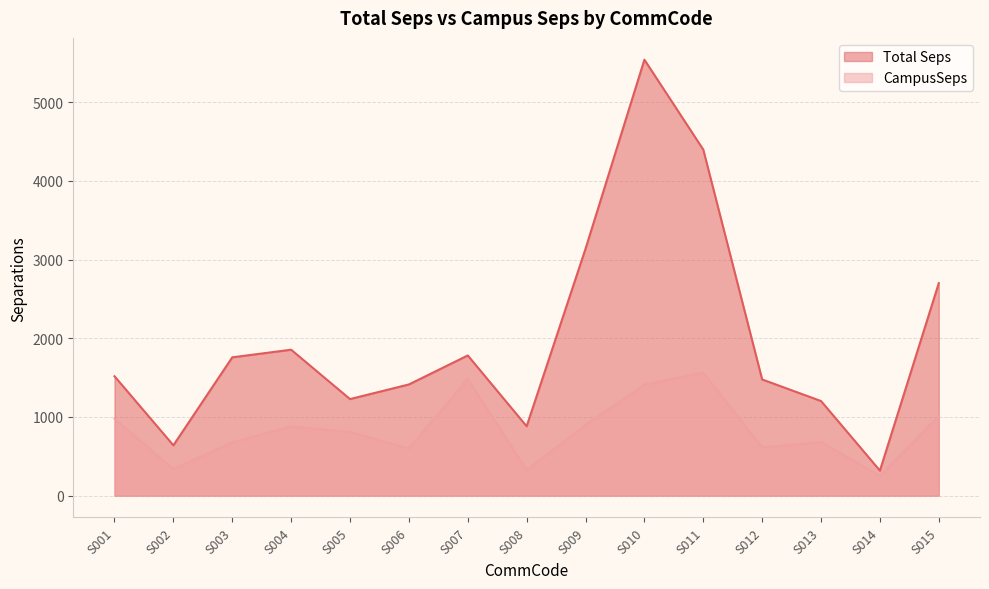

Reading left to right, transcribe all the data shown in this chart.

Total Seps: S001=1517.8	S002=639.9	S003=1758.4	S004=1855.3	S005=1227.7	S006=1413.6	S007=1782.3	S008=882.1	S009=3138.2	S010=5541.6	S011=4398.6	S012=1477.0	S013=1203.0	S014=318.6	S015=2701.6
CampusSeps: S001=977.8	S002=338.2	S003=678.8	S004=879.5	S005=810.3	S006=599.3	S007=1485.7	S008=326.3	S009=898.8	S010=1410.5	S011=1565.6	S012=614.0	S013=681.3	S014=253.7	S015=1011.6